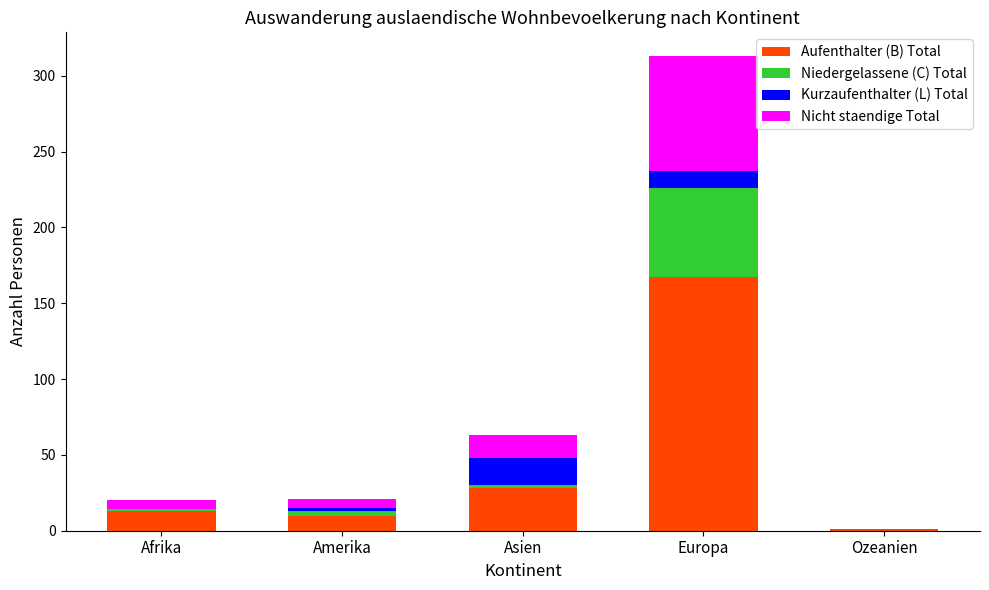

At which category is the sum across all series the highest?

Europa